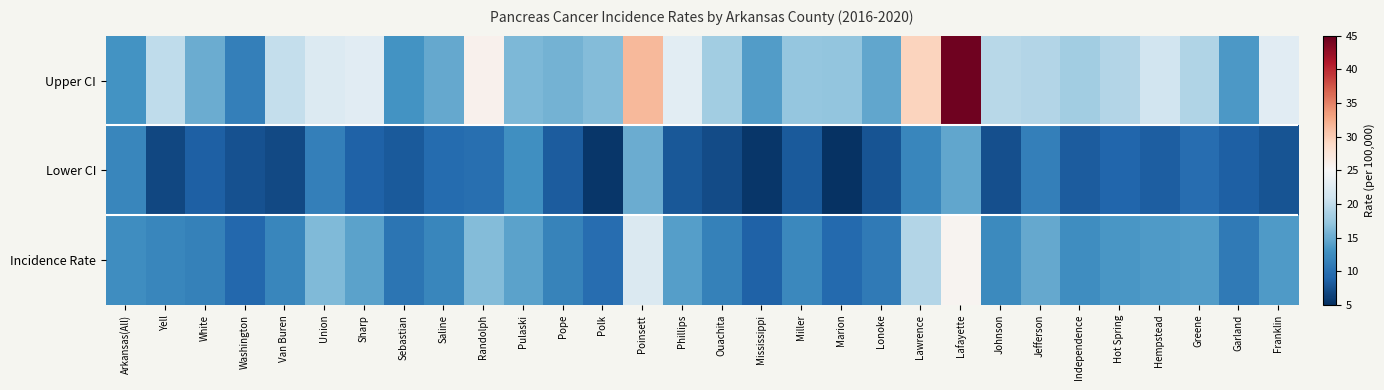

What is the difference between the highest and lowest values at Phillips?

14.8